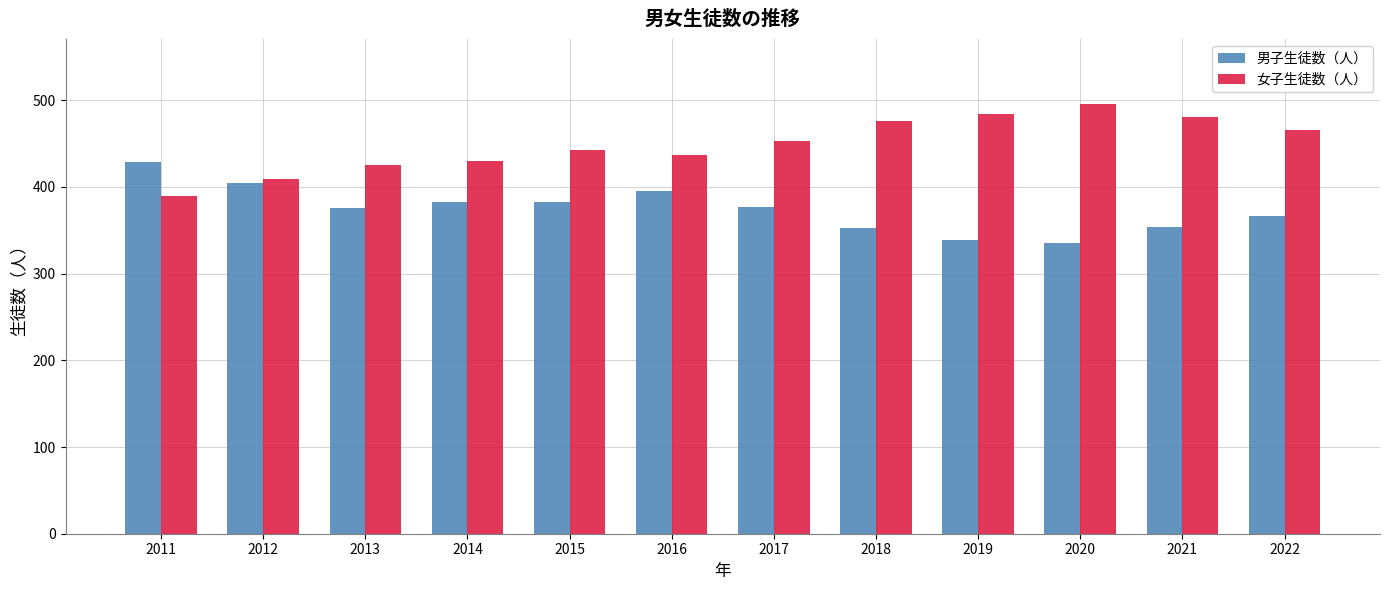

How many data points in 男子生徒数（人） are less than 377?

6